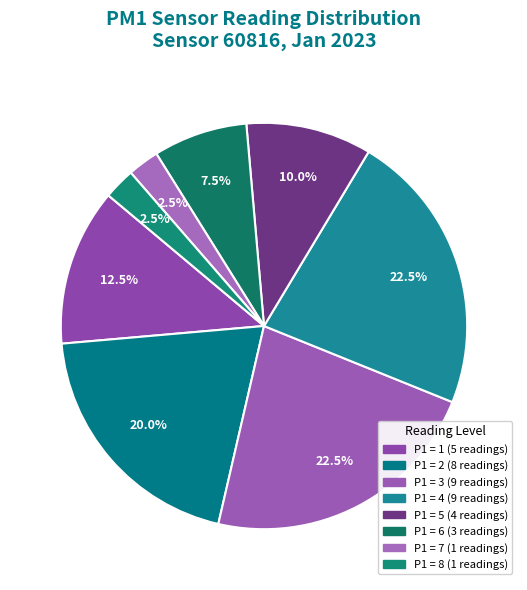

How many segments does this pie chart have?

8